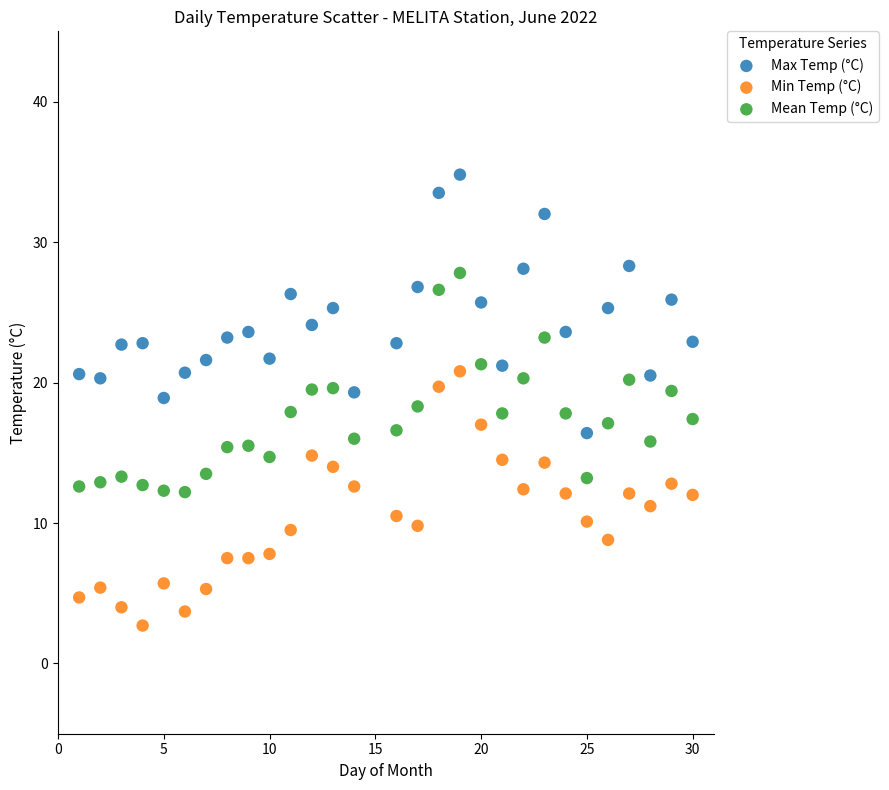

Which series reaches the minimum Y coordinate?

Min Temp (°C)